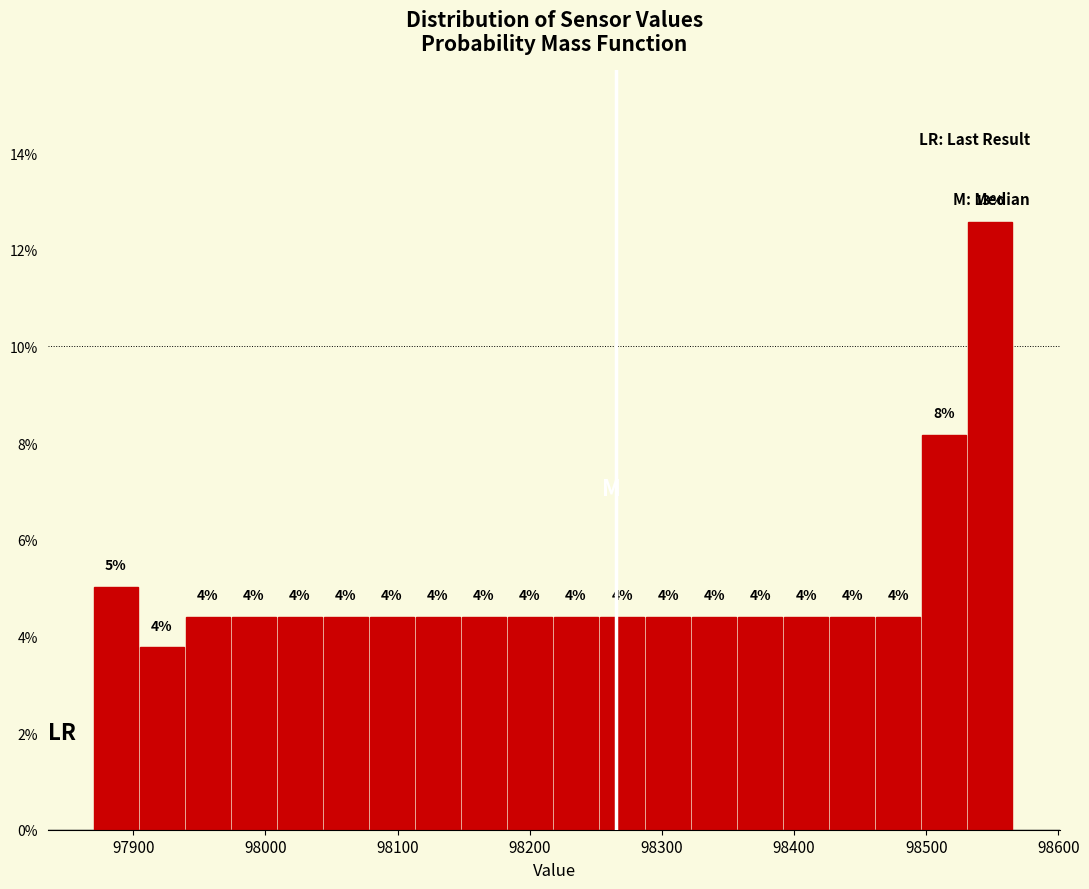

Read against the x-axis, roughly where is the centre of the tallest bar?

98550